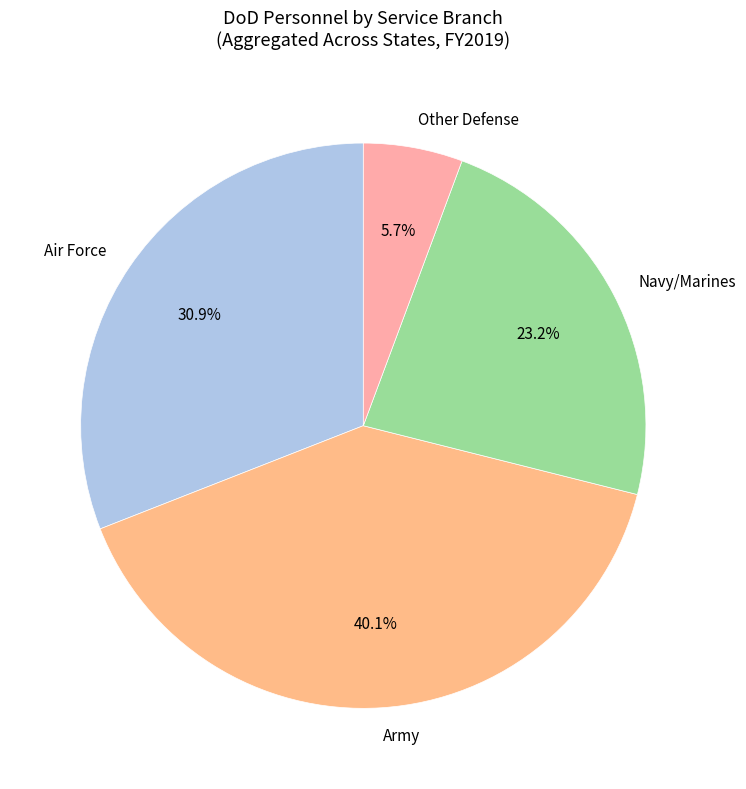

How many segments does this pie chart have?

4